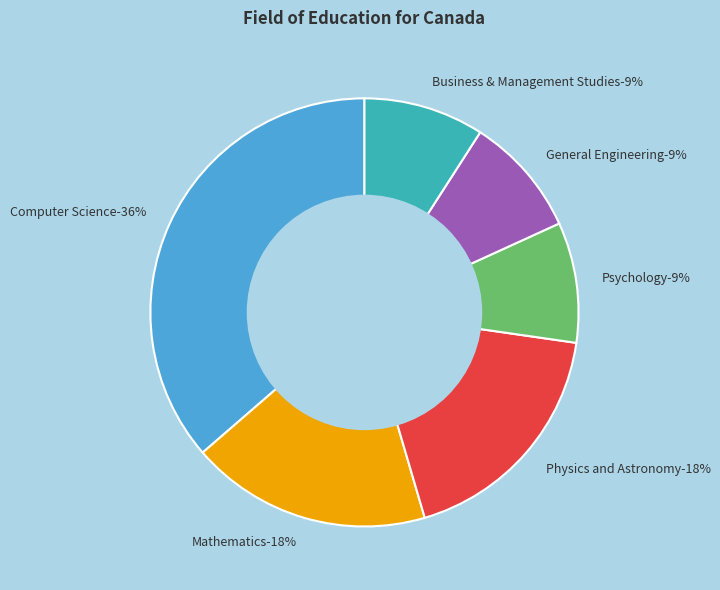

How many segments does this pie chart have?

6